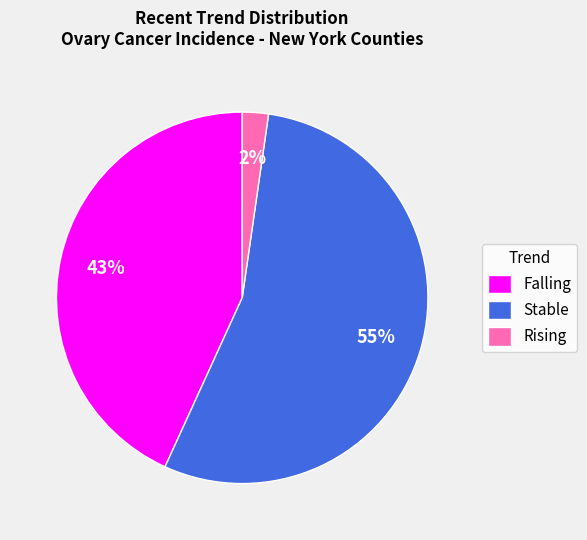

Which slice represents more than half of the pie?

Stable